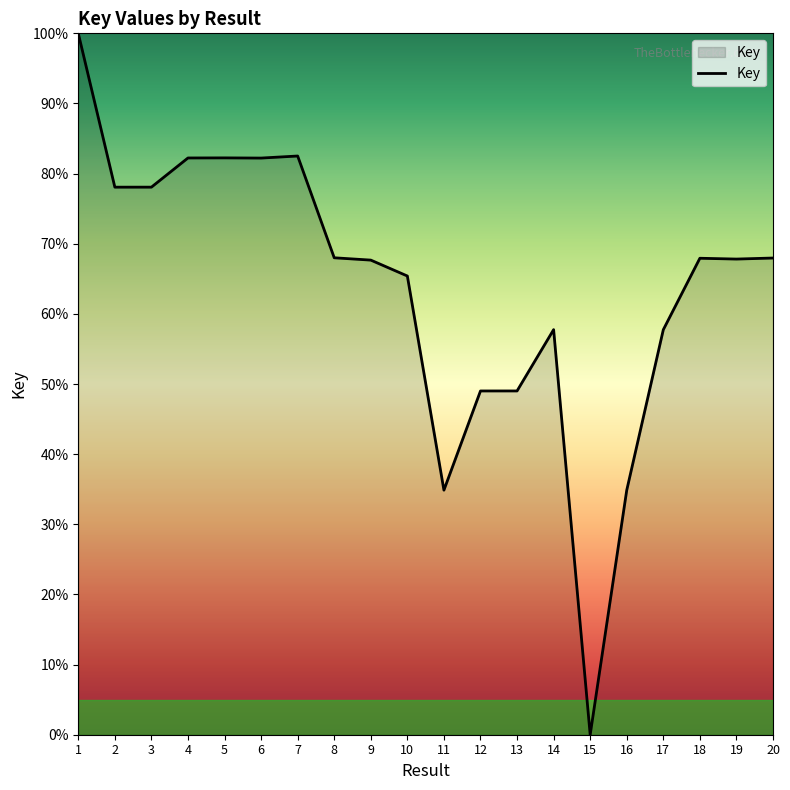

Which category has the lowest value across all series?

15